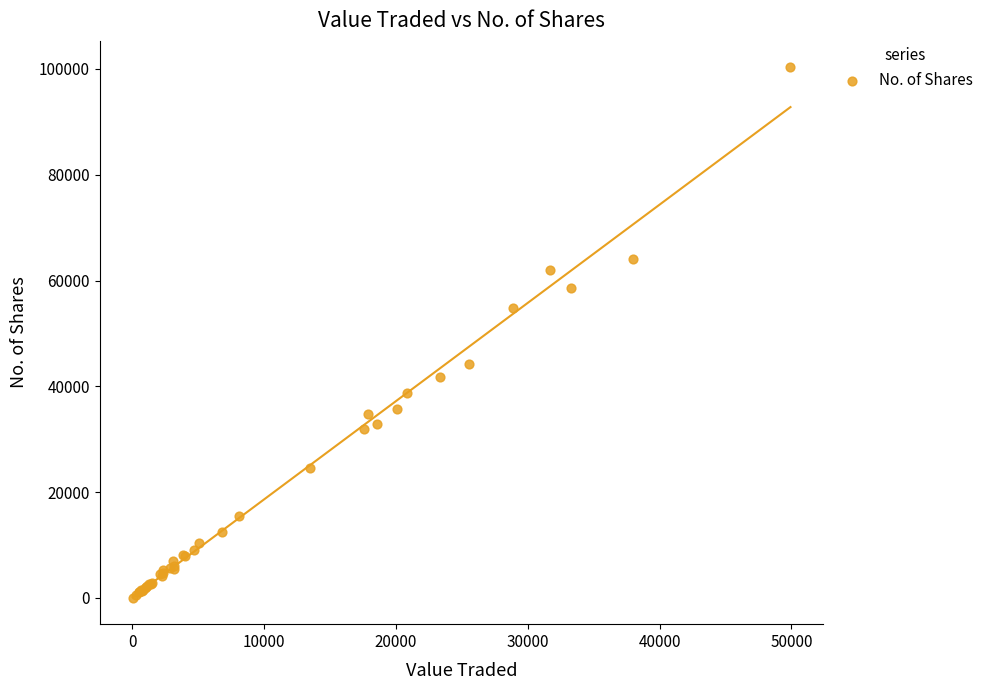

What Y value in the scatter plot is closest to 50174?

54879